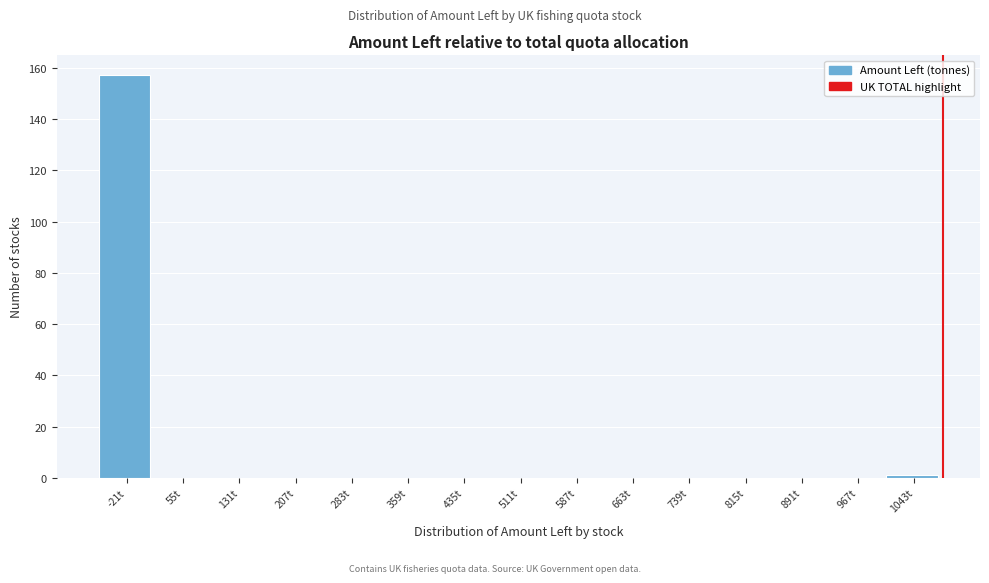

Reading left to right, list all the values displayed in this chart.

-21t=157	55t=0	131t=0	207t=0	283t=0	359t=0	435t=0	511t=0	587t=0	663t=0	739t=0	815t=0	891t=0	967t=0	1043t=1